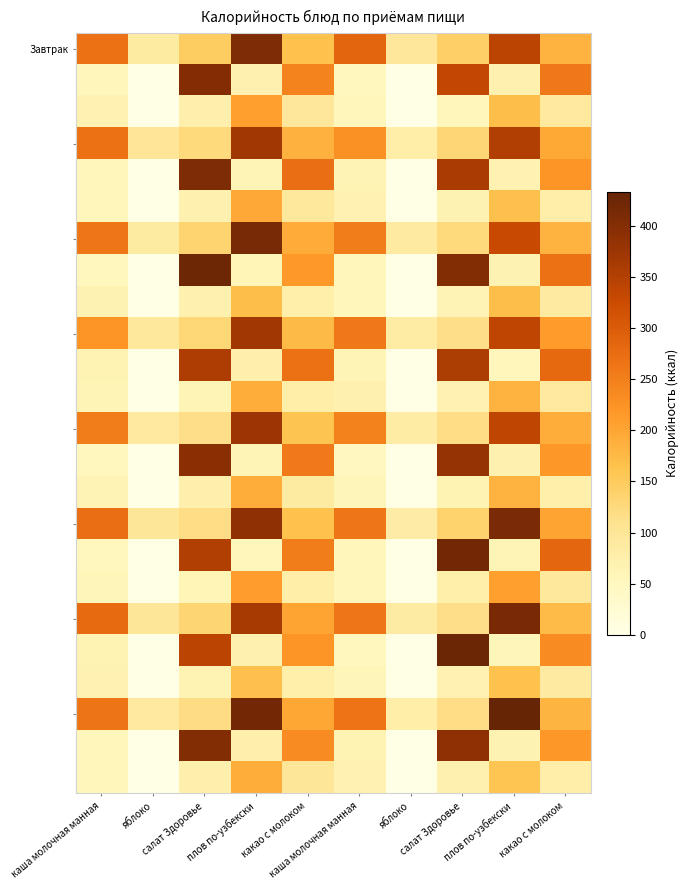

What is the greatest value displayed?

433.3